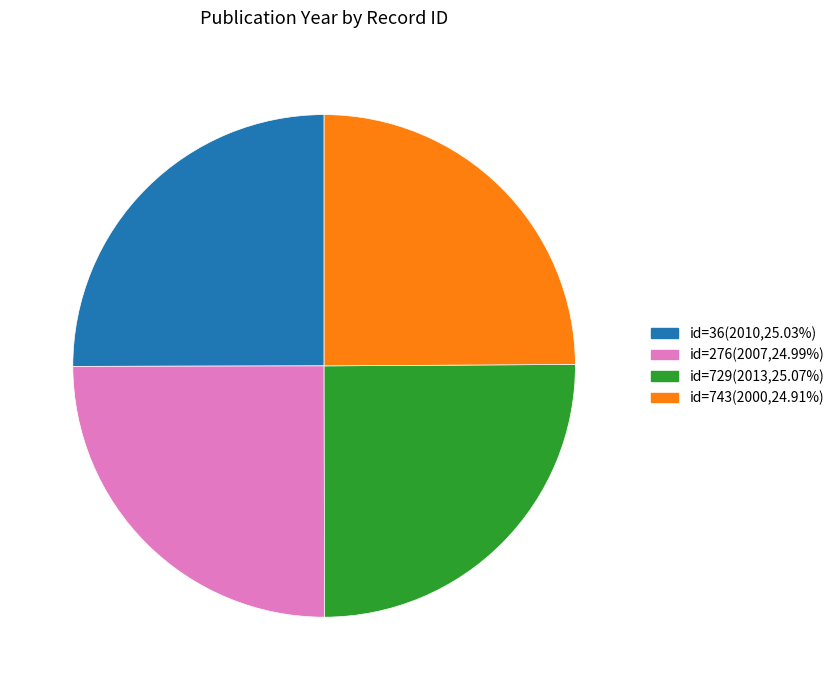

Is id=276(2007,24.99%) the majority of the pie?

No